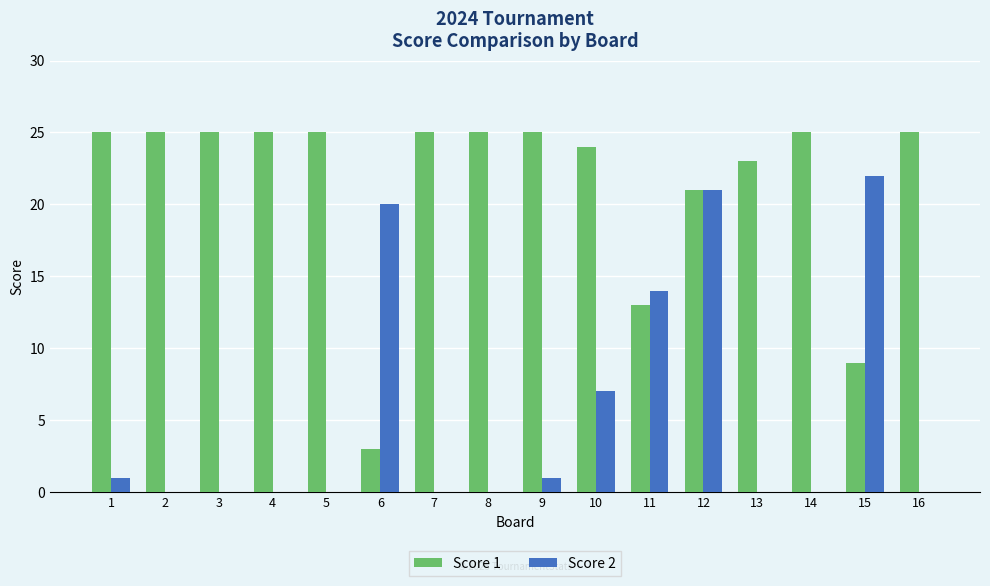

The Score 2 series shows 0 at 5. True or false?

True